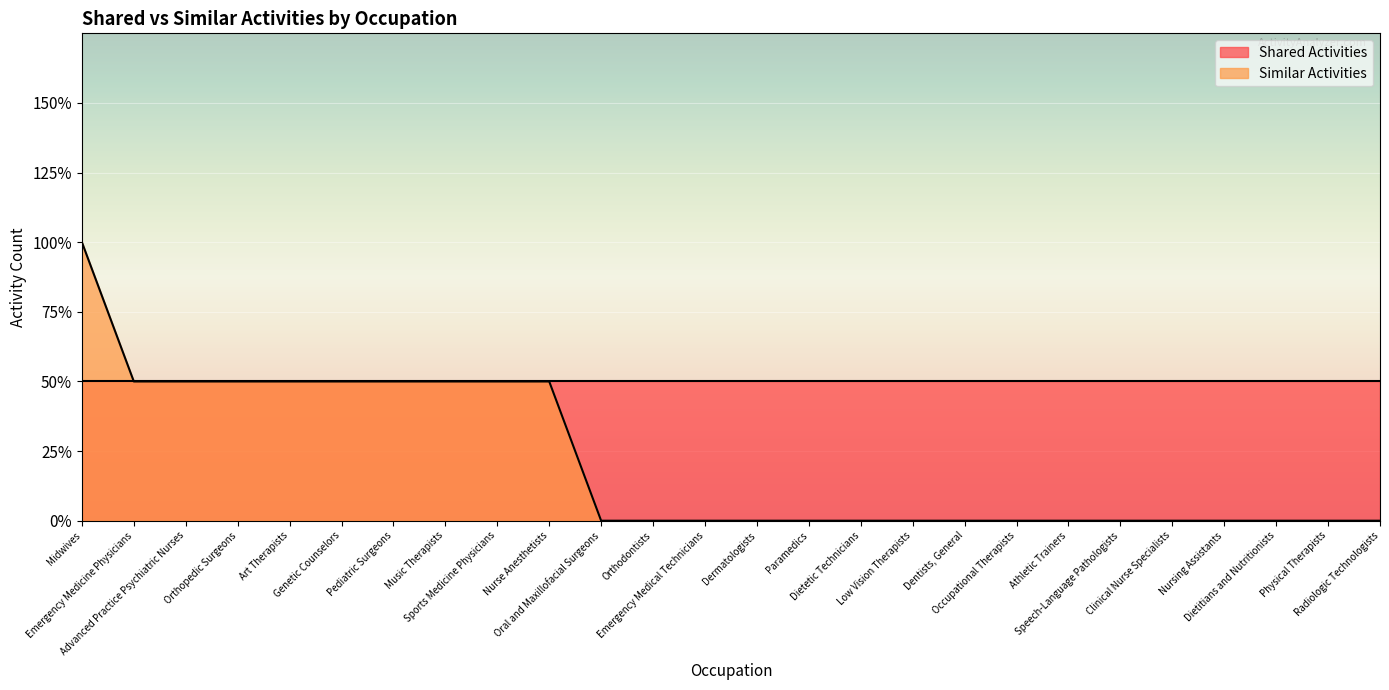

The chart shows a value of 1 at Midwives. True or false?

False